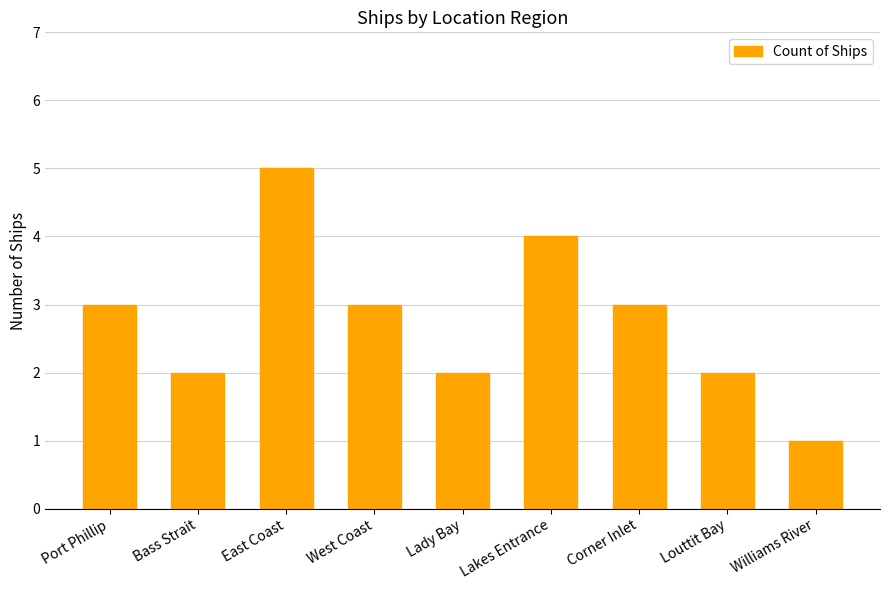

What is the label of the 3rd bar from the right?

Corner Inlet